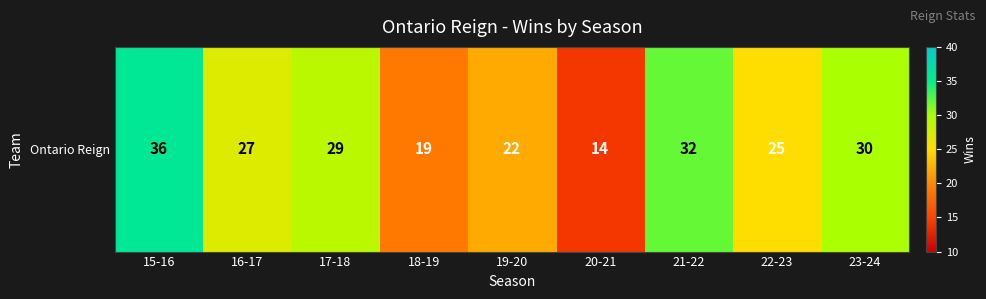

The chart shows a value of 17 at 17-18. True or false?

False